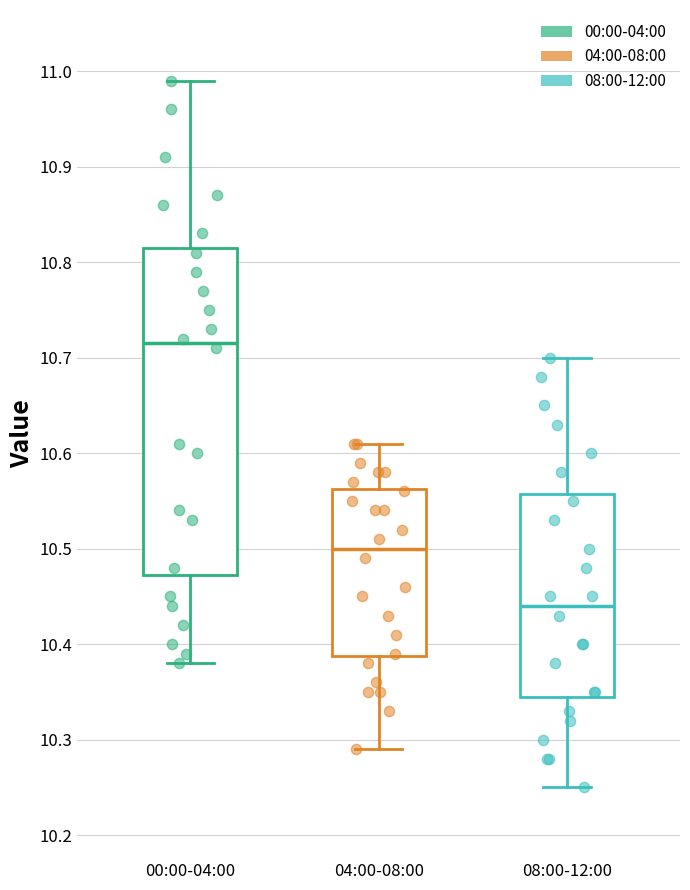

Which box's median line is the lowest?

08:00-12:00